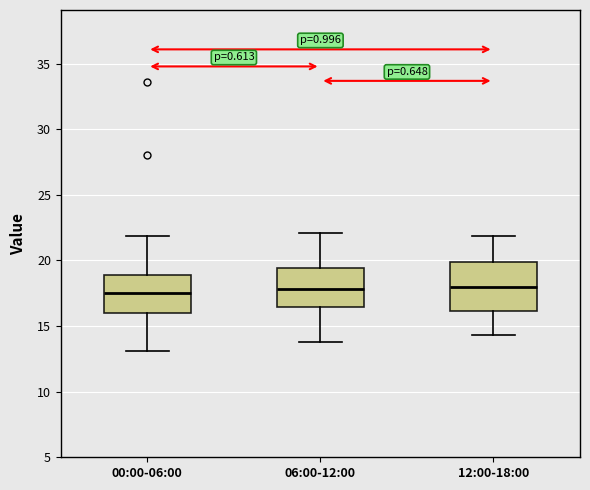

Which box is the tallest, from its lower edge to its upper edge?

12:00-18:00